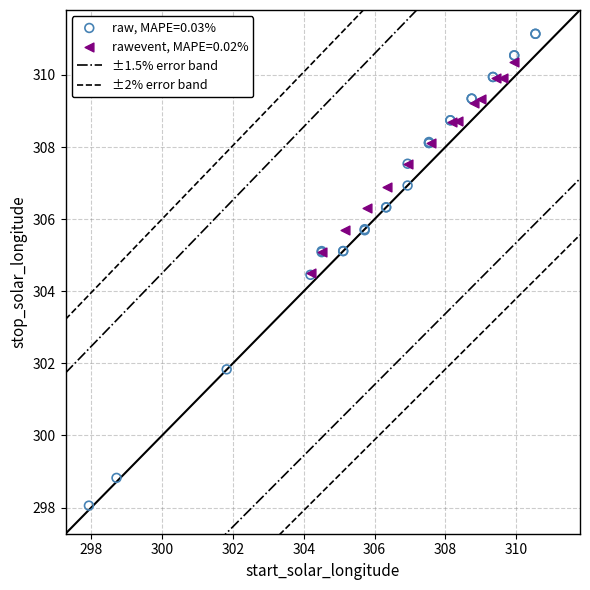

Which series contains the highest Y value?

raw, MAPE=0.03%